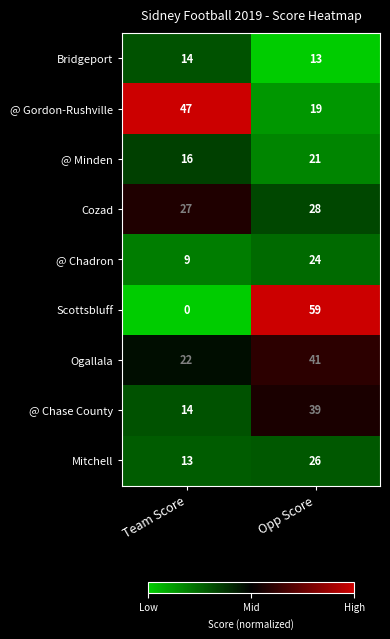

Which series has the largest total across all categories?

@ Gordon-Rushville